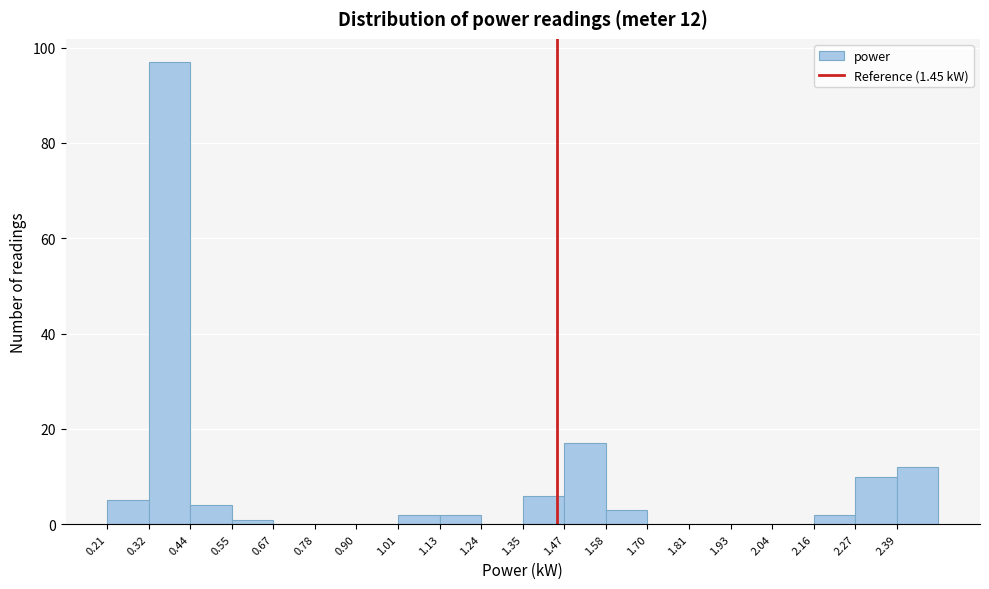

Which range on the x-axis has the tallest bar?

0.32 to 0.44